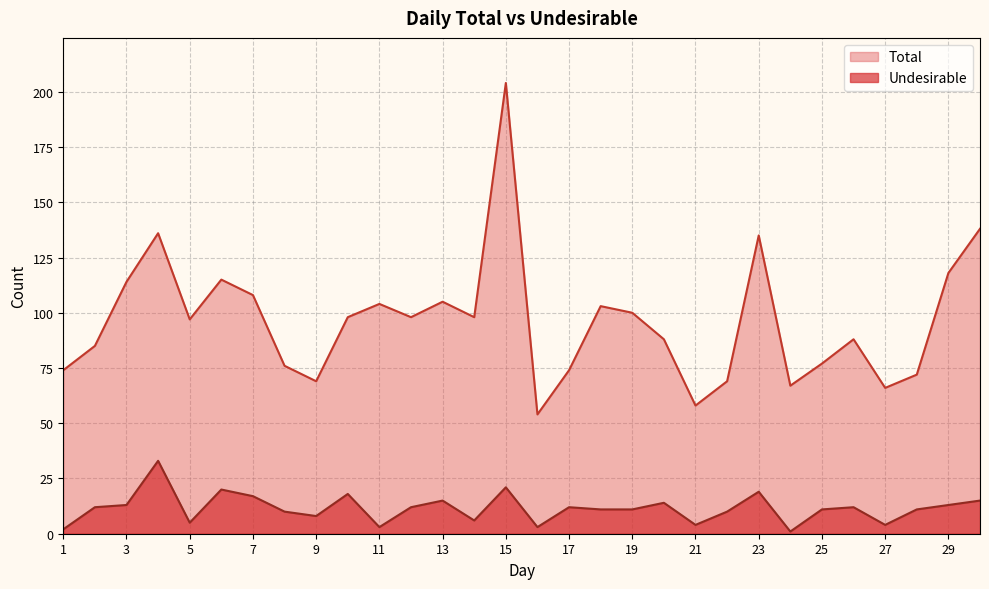

Which series has the largest total across all categories?

Total